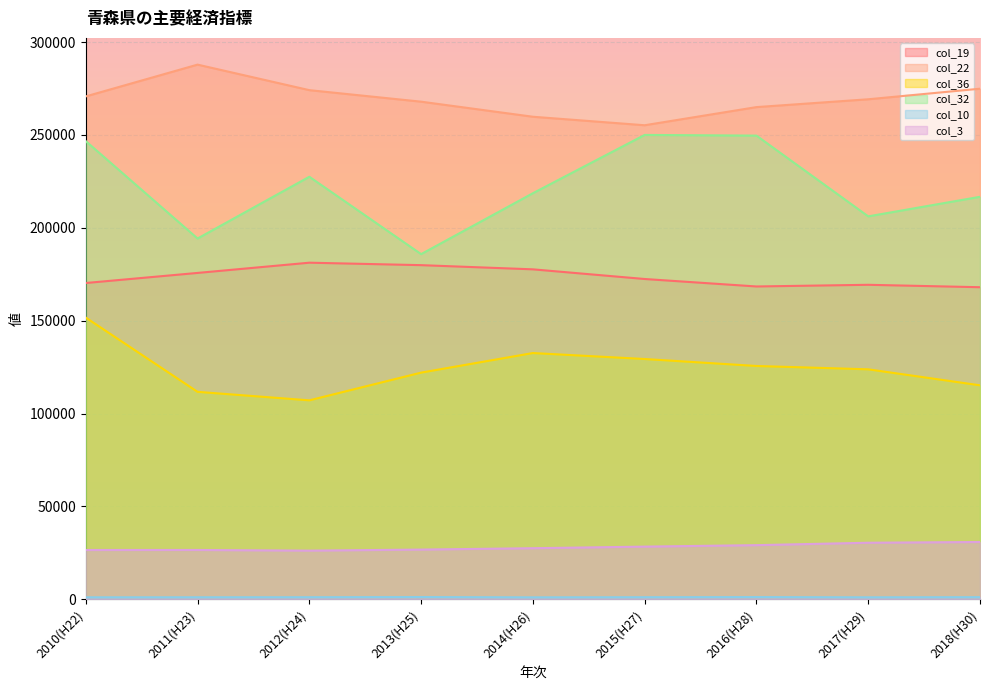

What is the maximum value for col_10?

1249